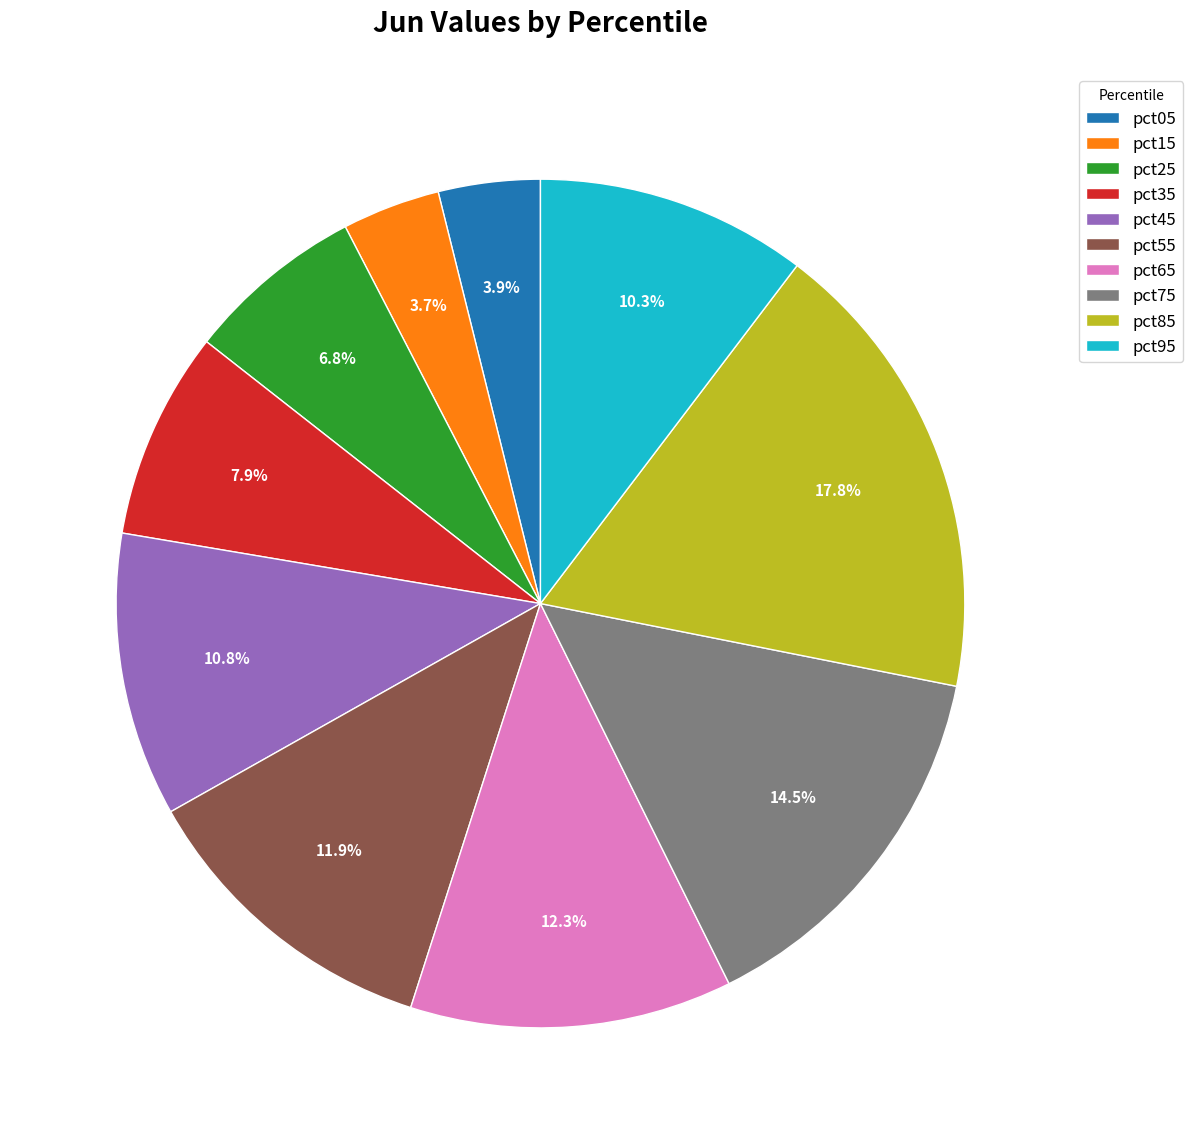

Between pct75 and pct05, which is larger?

pct75